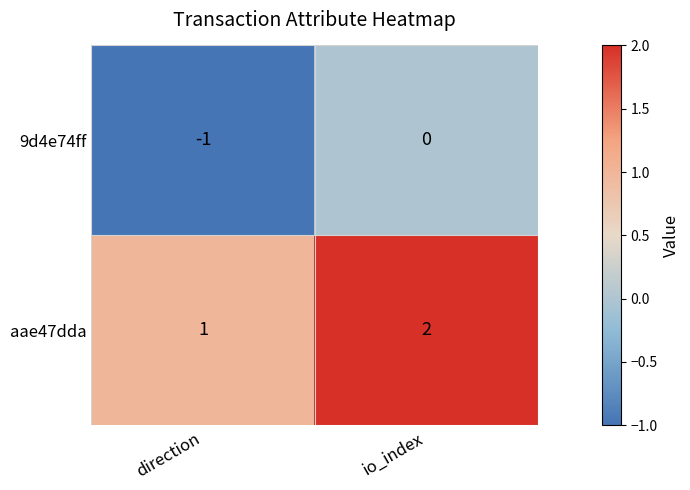

Rank the series by their maximum value, from highest to lowest.

aae47dda, 9d4e74ff